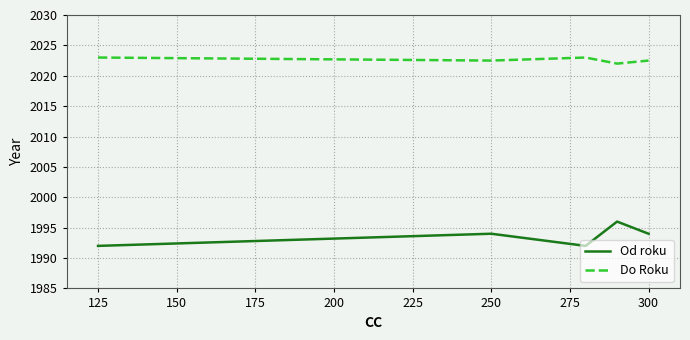

True or false: Do Roku and Od roku cross at least once.

False